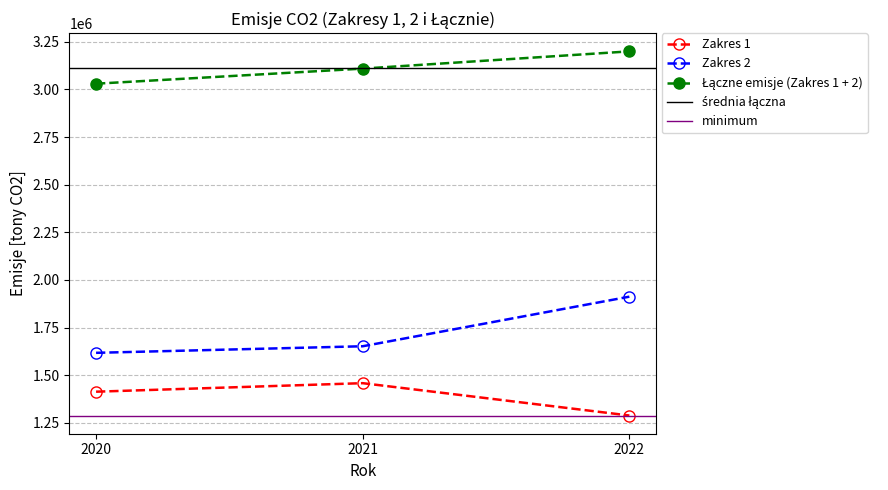

Rank the series by their maximum value, from lowest to highest.

Zakres 1, Zakres 2, Łączne emisje (Zakres 1 + 2)